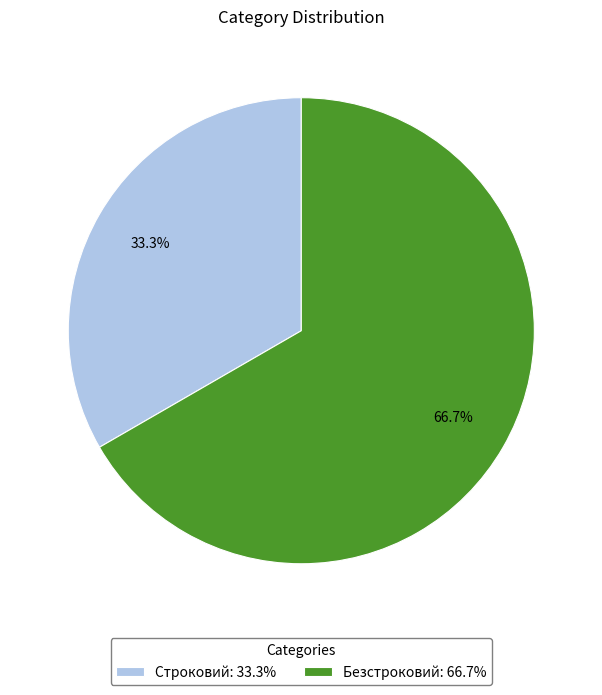

Combined, what portion of the pie is Безстроковий and Строковий?

100.0%